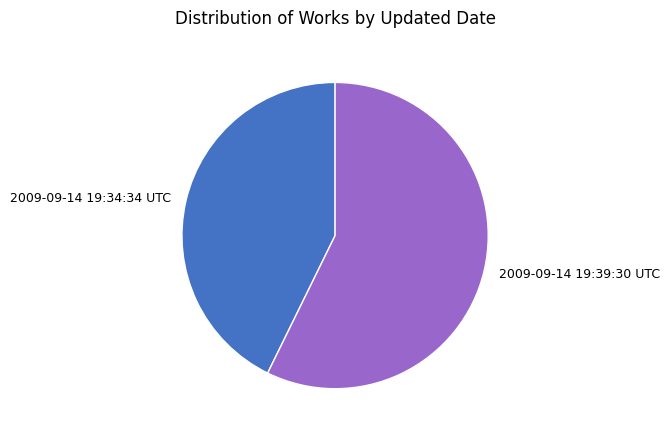

Does any single category account for the majority?

Yes